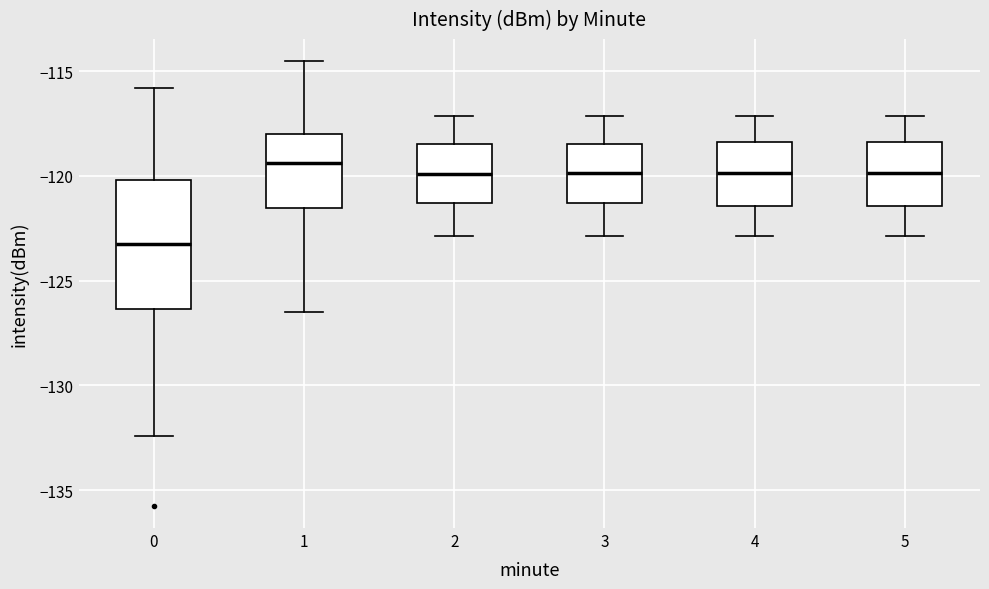

Which box's median line is the lowest?

0